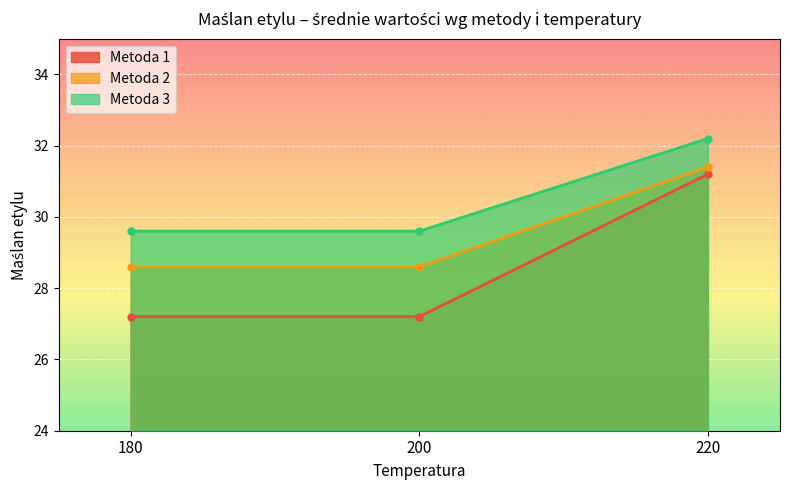

What are all the series names shown in the legend?

Metoda 1, Metoda 2, Metoda 3